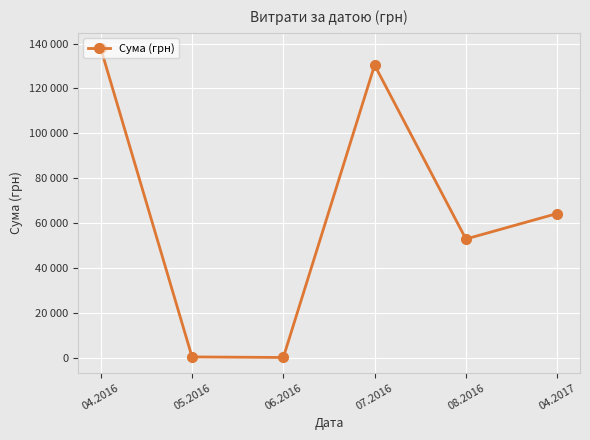

How many points are lower than both their immediate neighbors (excluding endpoints)?

2